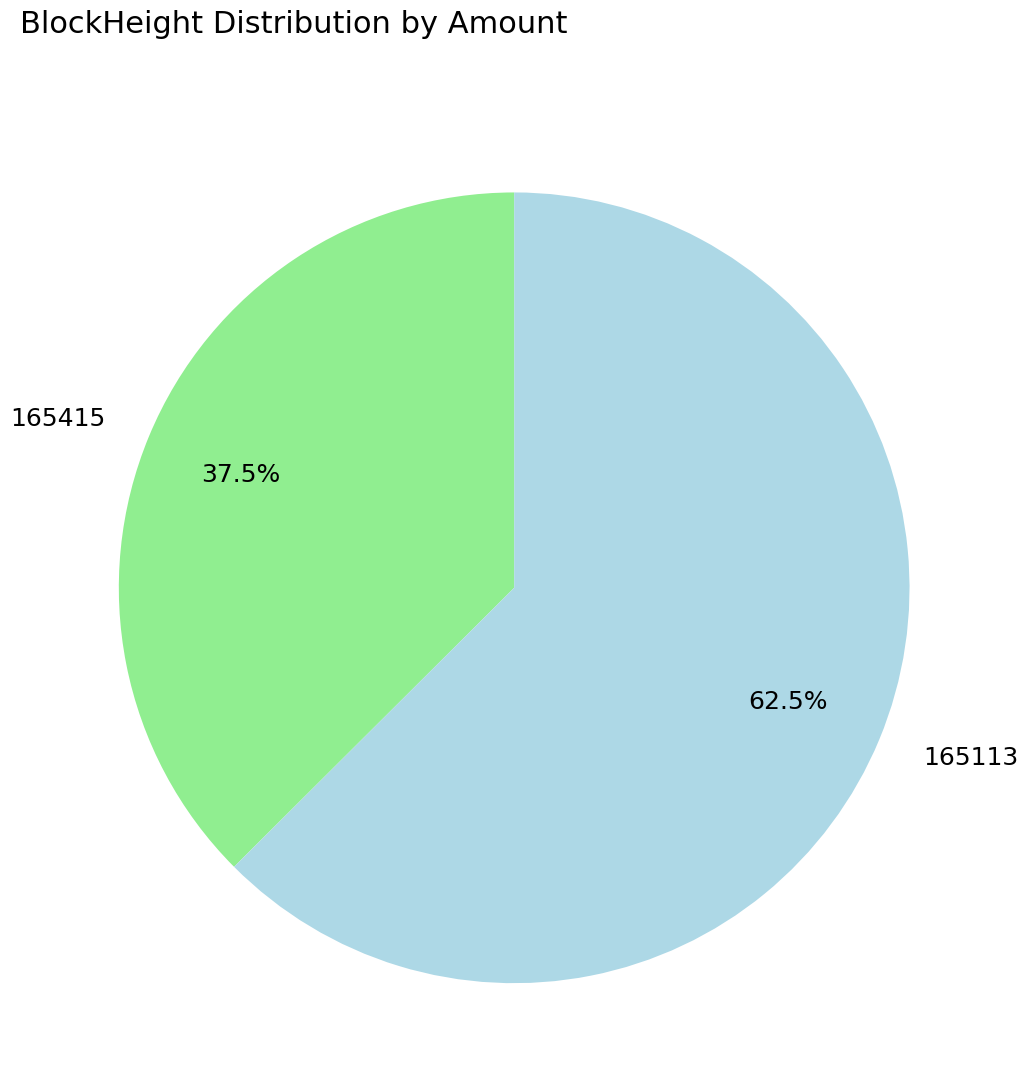

Is the sum of 165415 and 165113 greater than half?

Yes